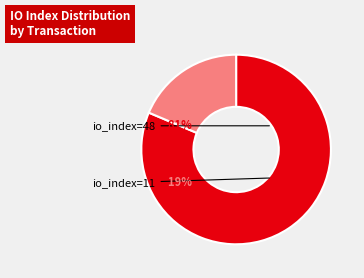

The io_index=11 slice represents 27% of the pie. True or false?

False